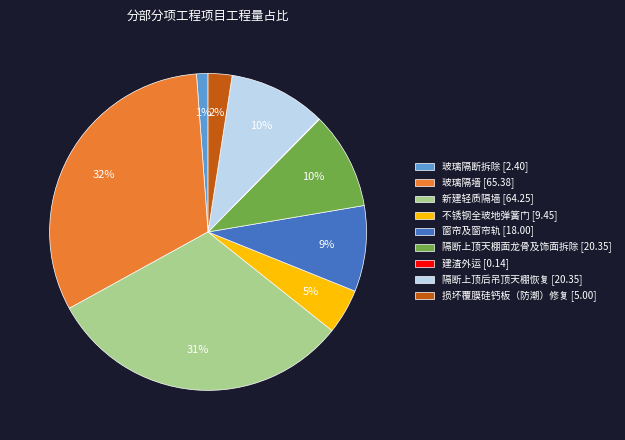

To the nearest percent, what is the combined percentage of 不锈钢全玻地弹簧门 [9.45] and 隔断上顶天棚面龙骨及饰面拆除 [20.35]?

15%